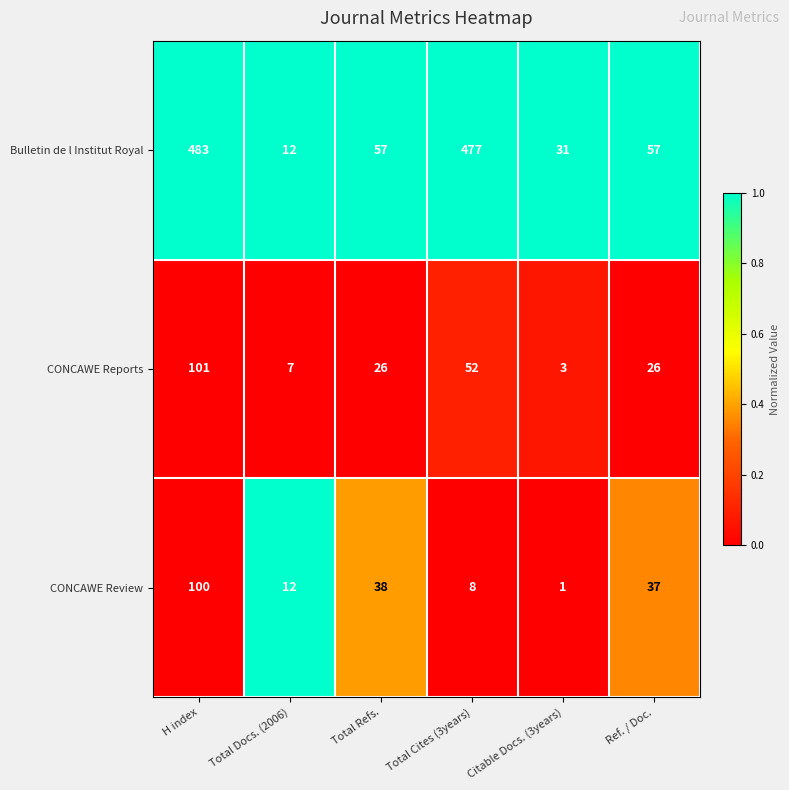

Rank the series at Ref. / Doc. from lowest to highest value.

CONCAWE Reports, CONCAWE Review, Bulletin de l Institut Royal